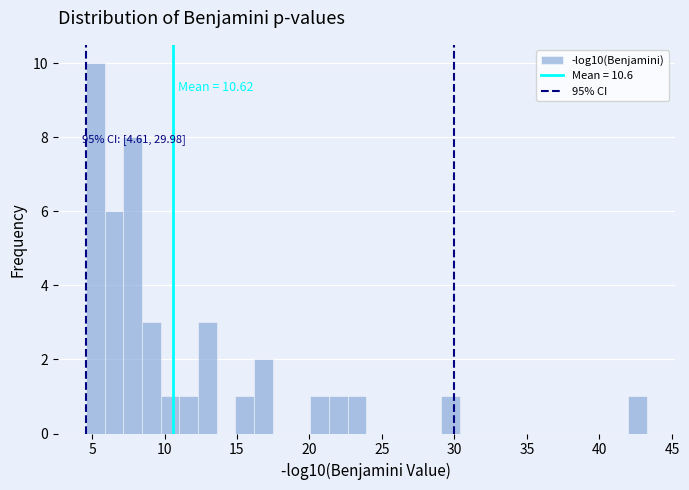

Around what value on the x-axis is the tallest bar? Give the approximate position of its centre, as read against the axis.

5.0